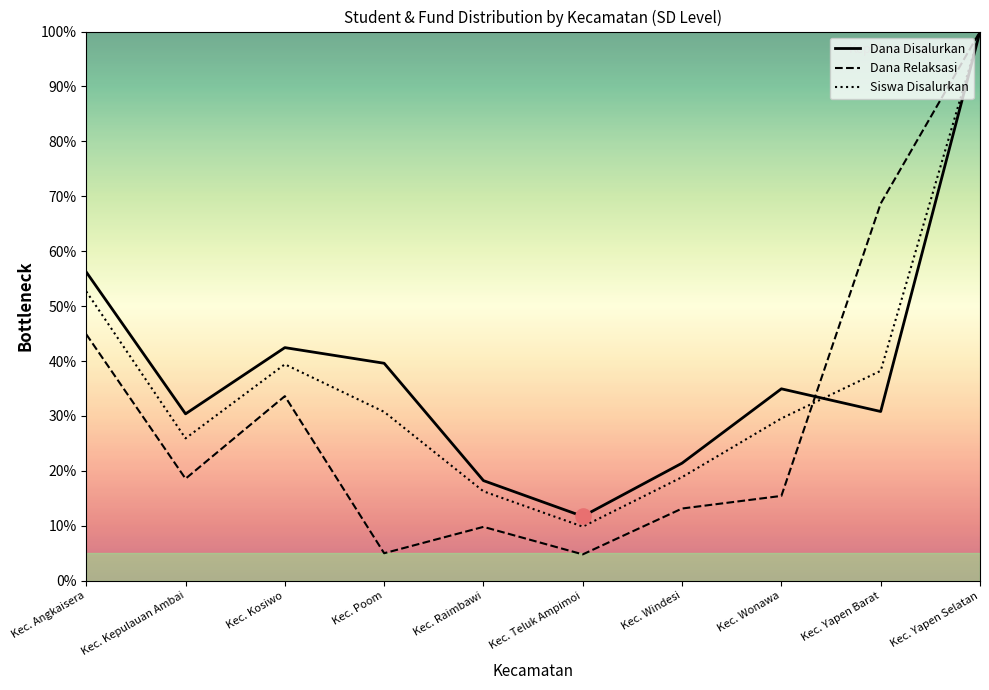

Which series contains the highest Y value?

Dana Disalurkan